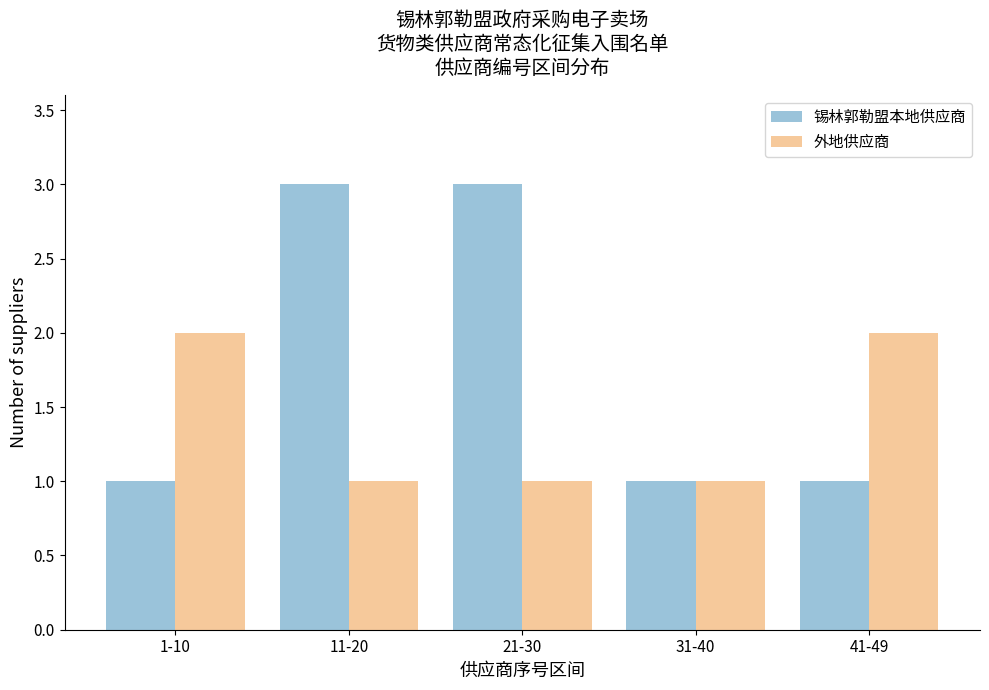

Reading left to right, transcribe all the data shown in this chart.

锡林郭勒盟本地供应商: 1	3	3	1	1
外地供应商: 2	1	1	1	2